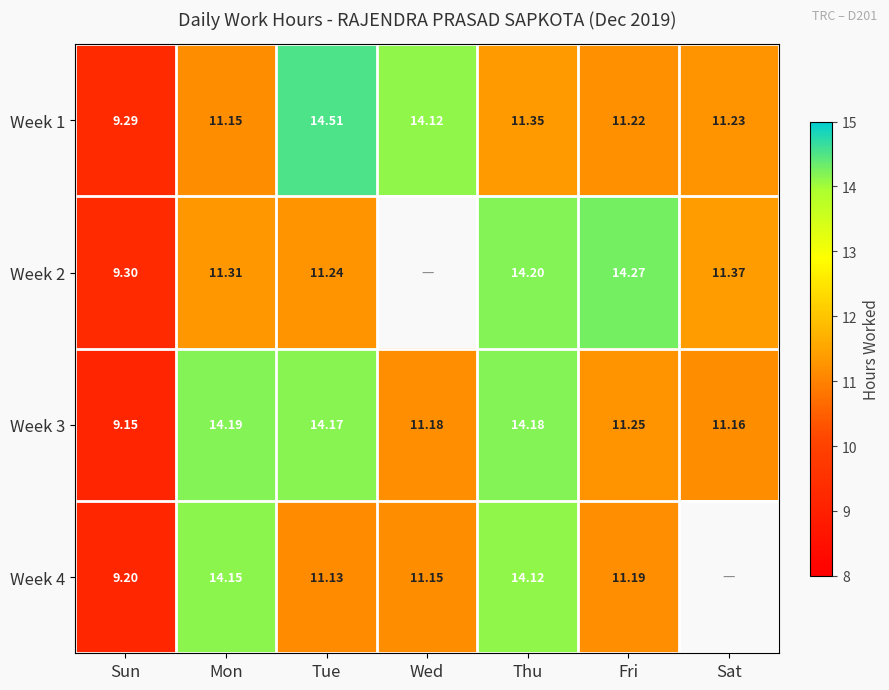

The value of Week 4 at Tue is 15.2. True or false?

False